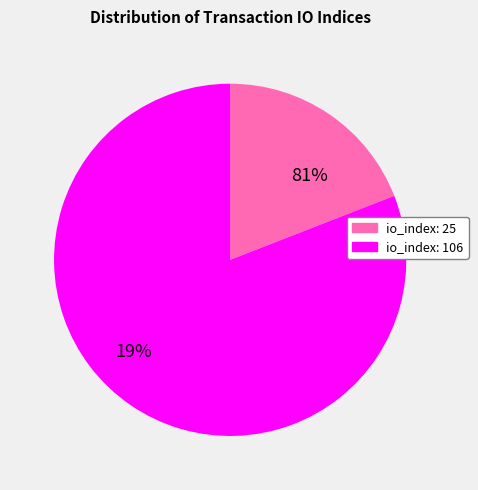

Which category accounts for the majority?

io_index: 106